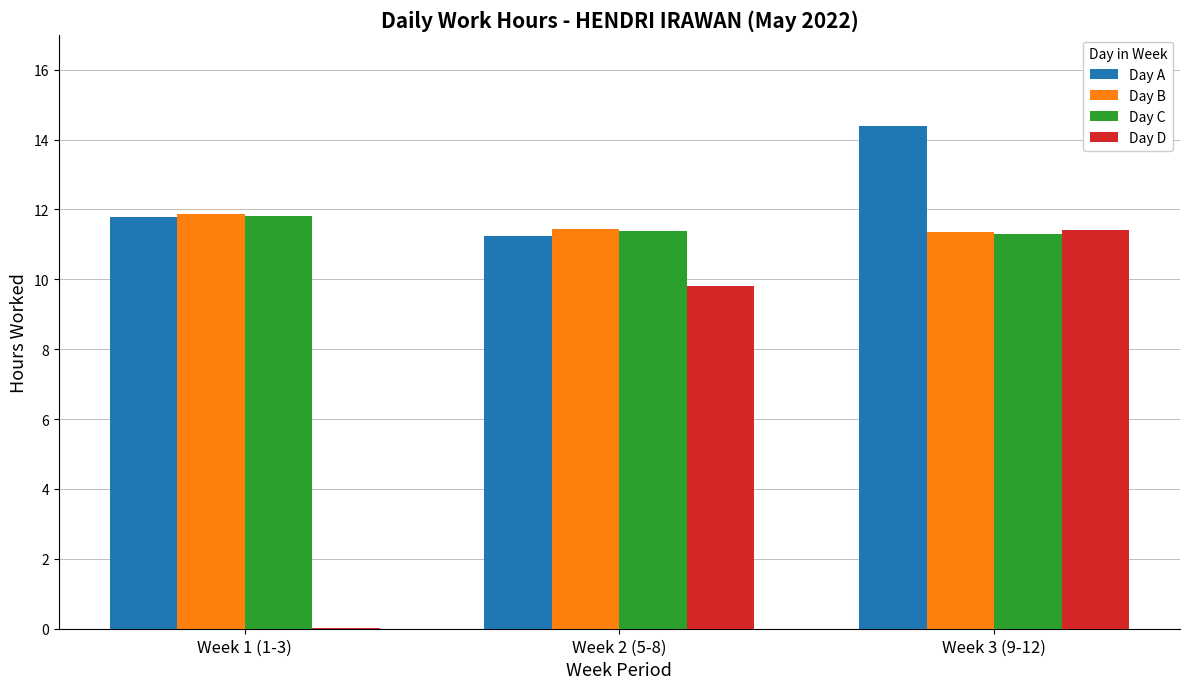

What is the approximate value of Day A at Week 1 (1-3)?

11.8